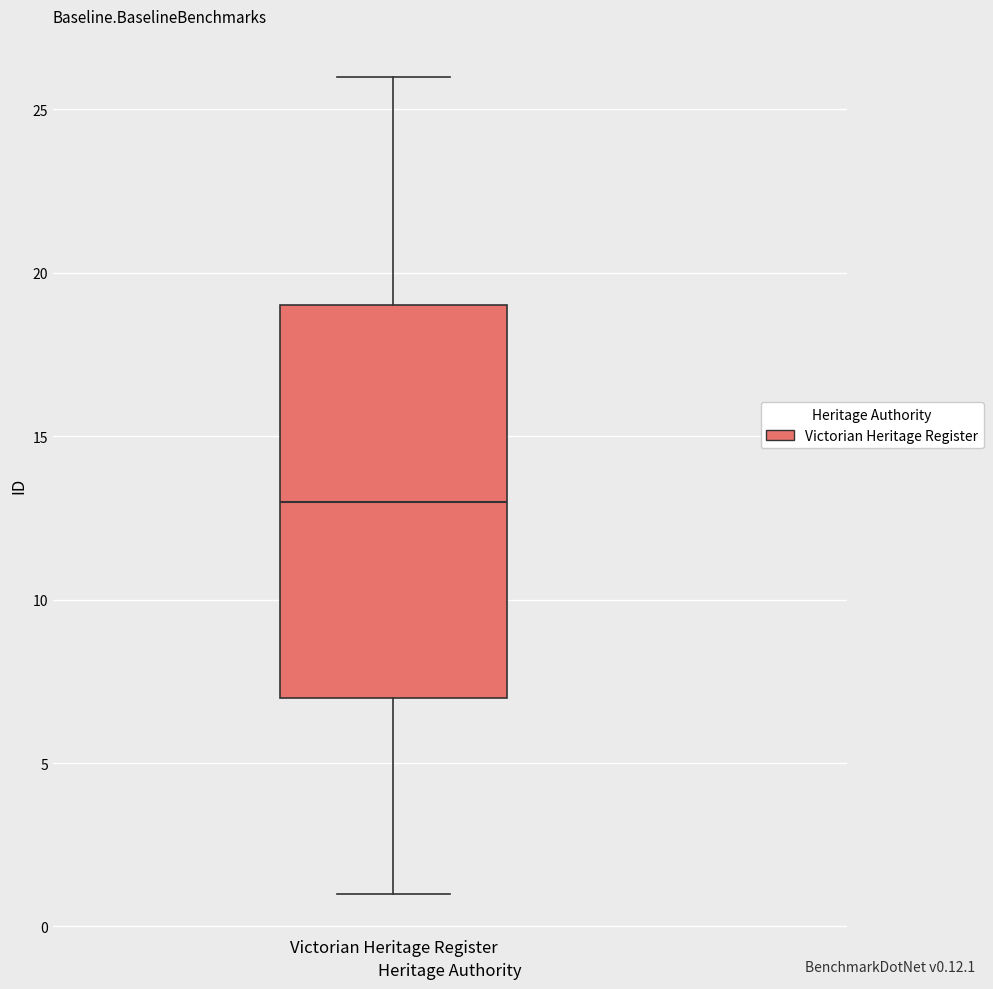

Read this box plot against the y-axis: the position of the median line, the range covered by the box, and the ends of both whiskers. The values are not printed on the chart, so give them approximately, as read against the axis.

median 13, box 7 to 19, whiskers 1 to 26